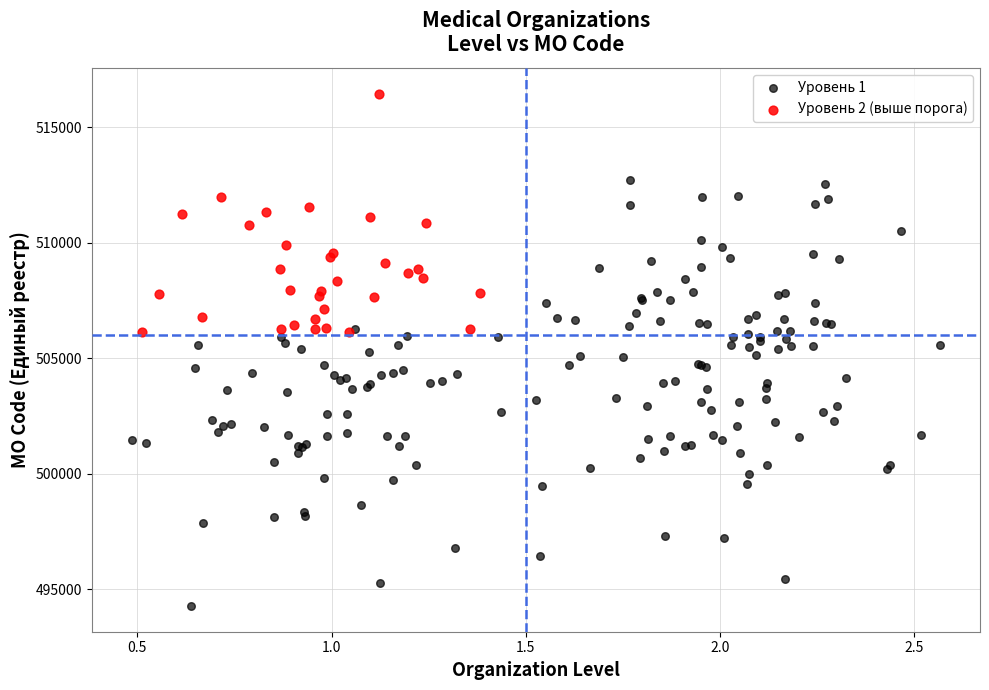

Which series contains the highest Y value?

Уровень 2 (выше порога)